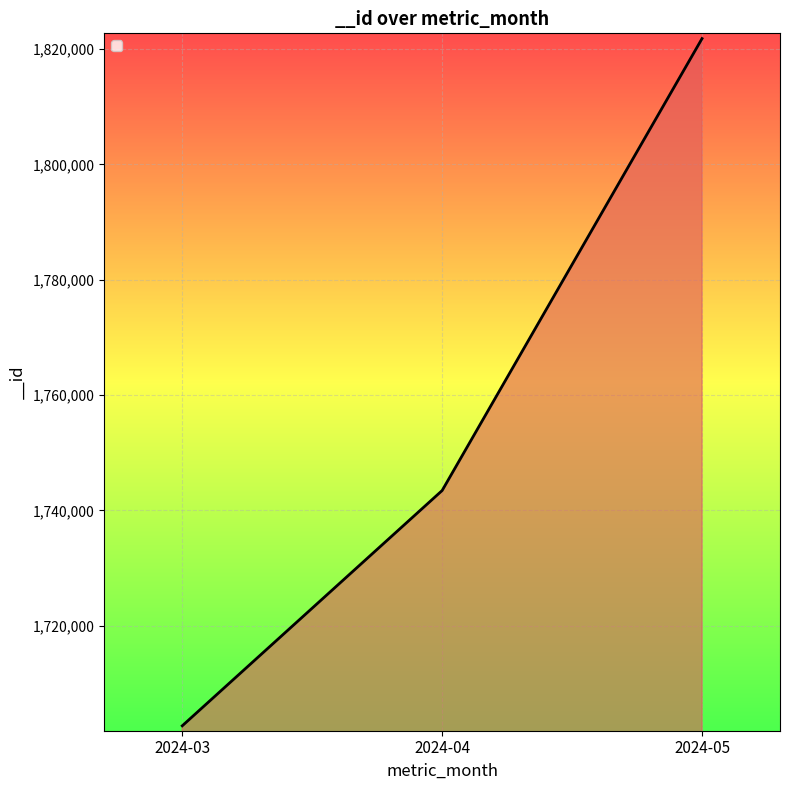

Reading left to right, transcribe all the data shown in this chart.

2024-03=1702661	2024-04=1743454	2024-05=1821812